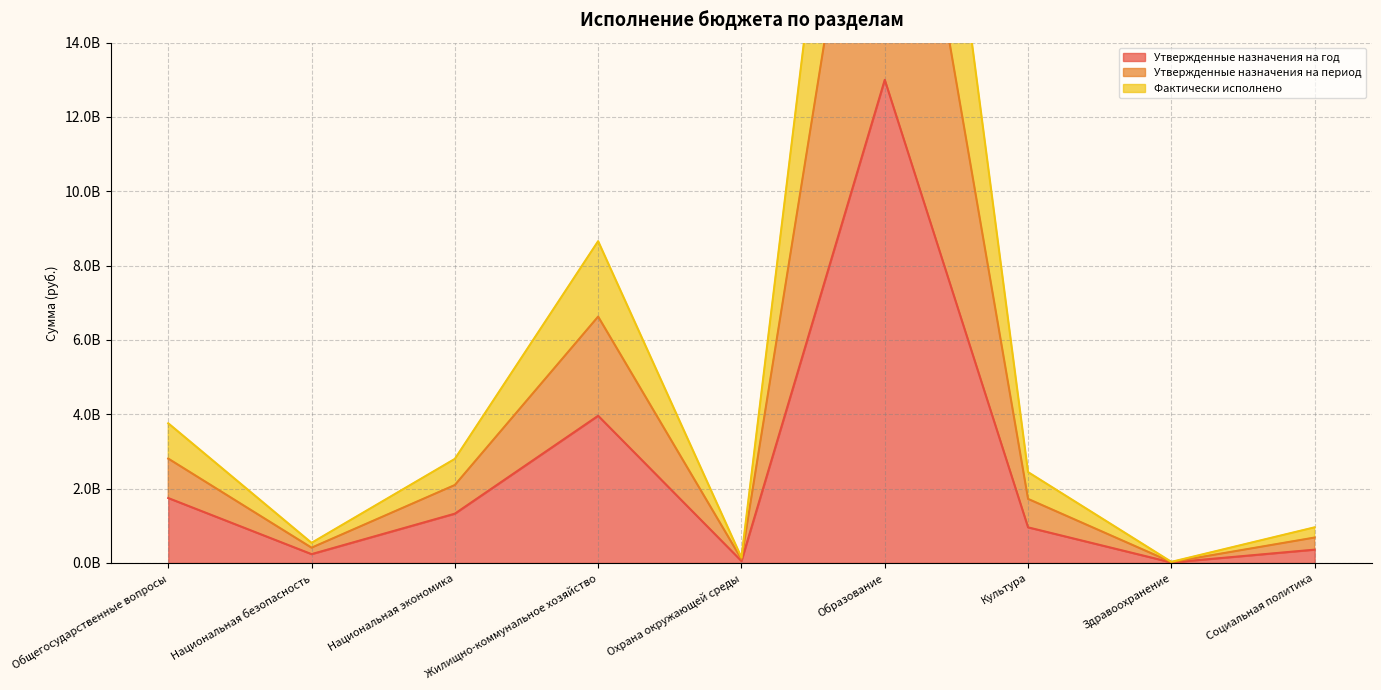

Where does the Утвержденные назначения на период series first go above 2443911191?

Общегосударственные вопросы